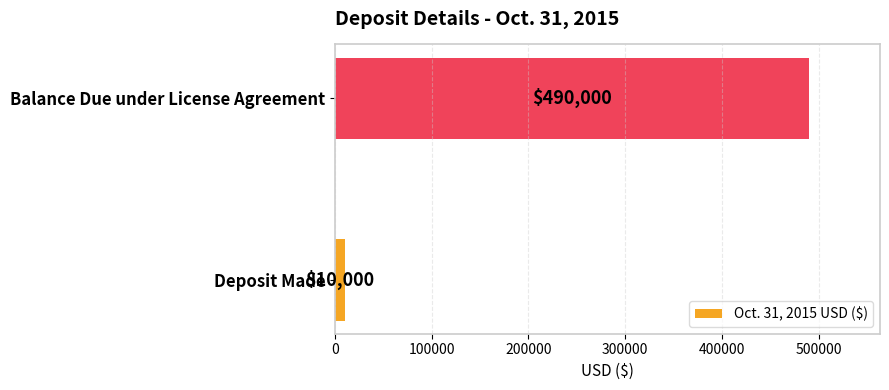

List the labels in order of value, smallest first.

Deposit Made, Balance Due under License Agreement